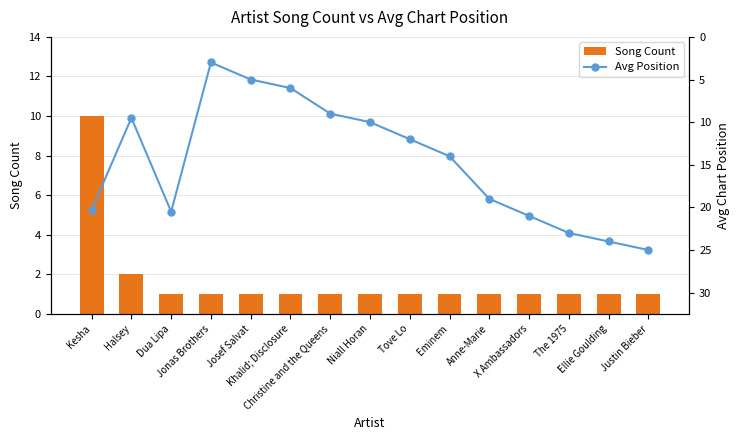

What is the minimum value shown in the chart?

1.0